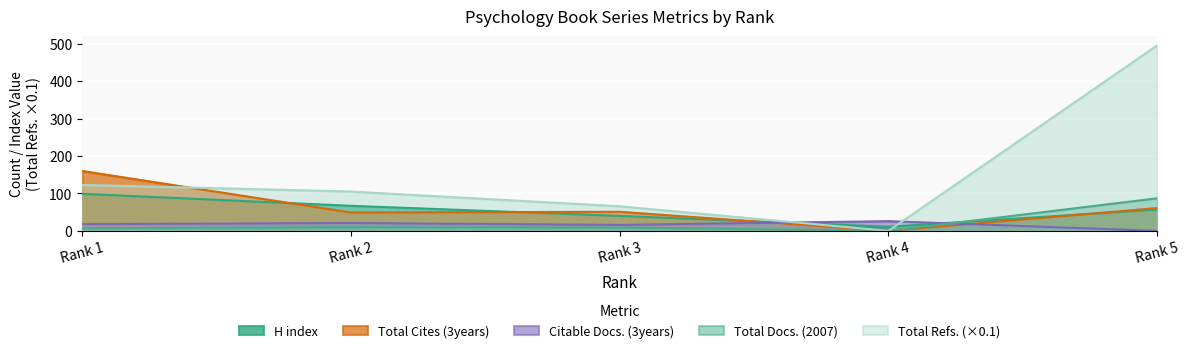

After their last crossing, which series has the higher values: Total Cites (3years) or Total Refs.?

Total Refs.